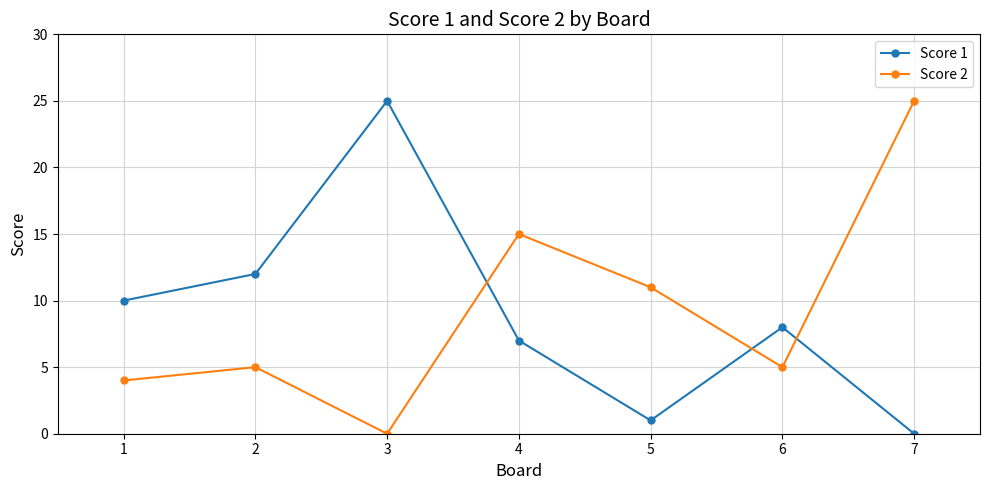

List the labels in order of Score 1 value, smallest first.

7, 5, 4, 6, 1, 2, 3